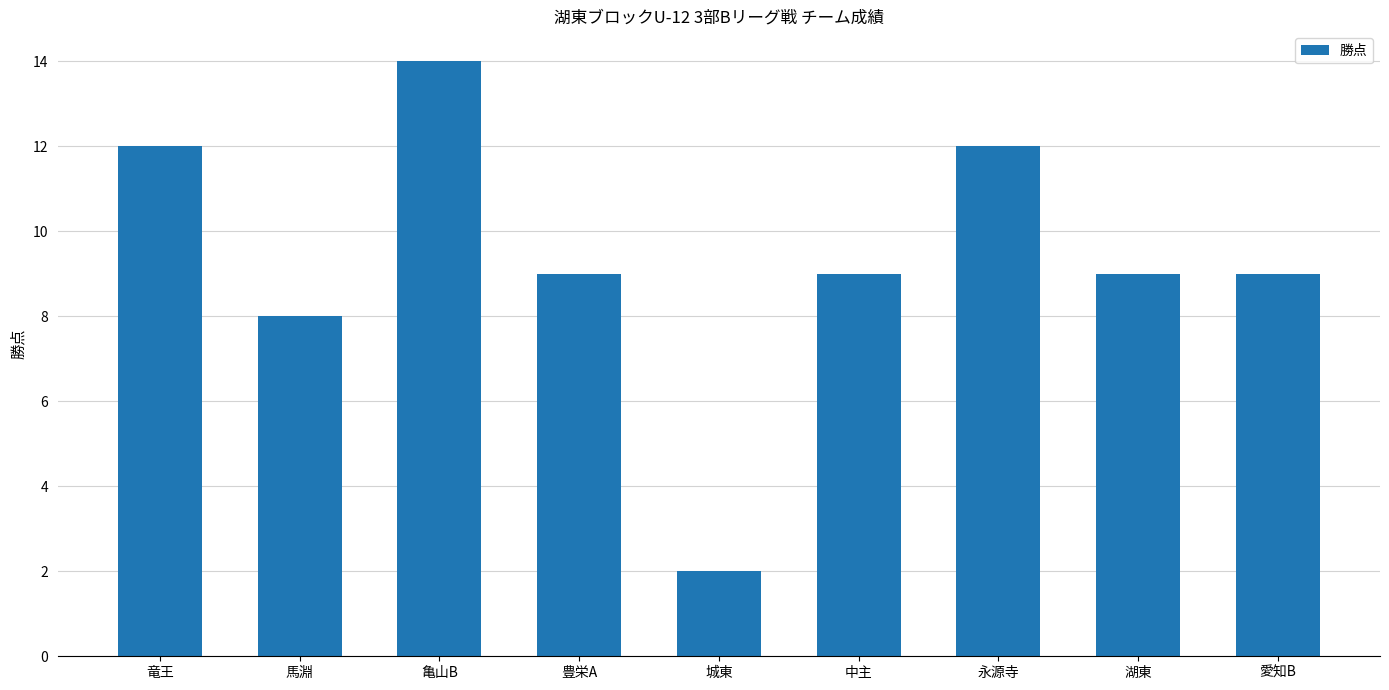

What is the difference between the values at 中主 and 馬淵?

1